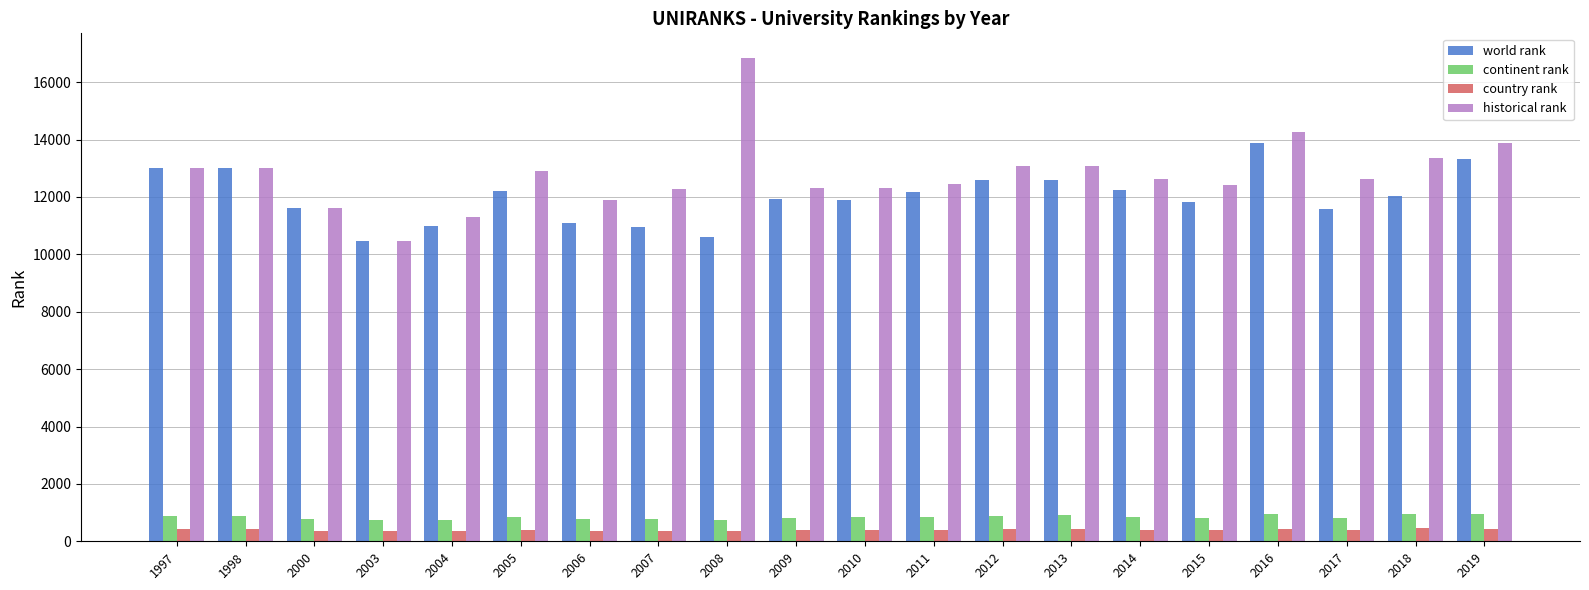

Which series has the widest spread of values?

historical rank